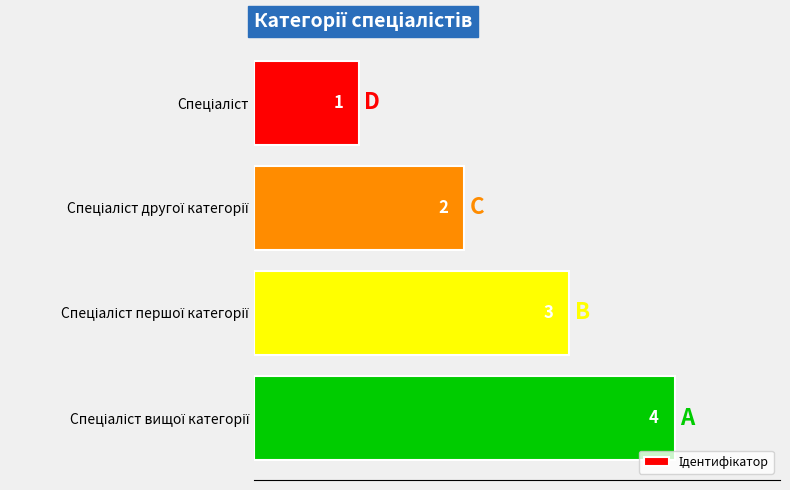

What is the difference between the maximum and minimum values?

3